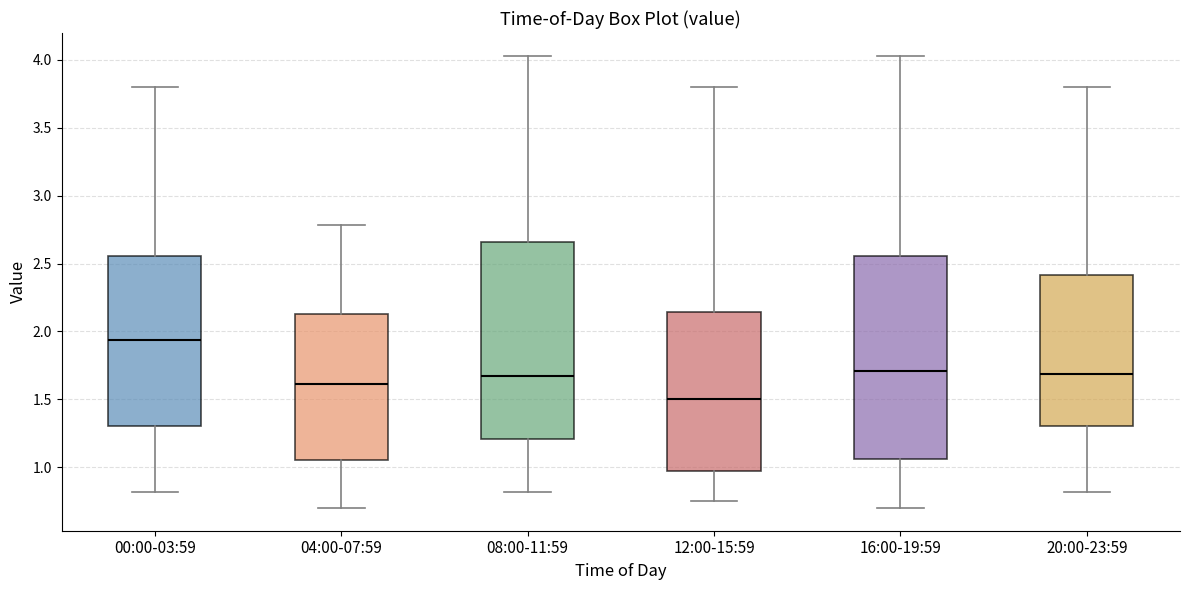

Reading left to right, transcribe this box plot: for each box, give where its median line is, the range the box spans, and where its two whiskers end, as read against the y-axis. The values are not printed on the chart, so give them approximately, as read against the axis.

00:00-03:59: median 1.95, box 1.30 to 2.55, whiskers 0.80 to 3.80
04:00-07:59: median 1.60, box 1.05 to 2.15, whiskers 0.70 to 2.80
08:00-11:59: median 1.70, box 1.20 to 2.65, whiskers 0.80 to 4.05
12:00-15:59: median 1.50, box 0.95 to 2.15, whiskers 0.75 to 3.80
16:00-19:59: median 1.70, box 1.05 to 2.55, whiskers 0.70 to 4.05
20:00-23:59: median 1.70, box 1.30 to 2.40, whiskers 0.80 to 3.80